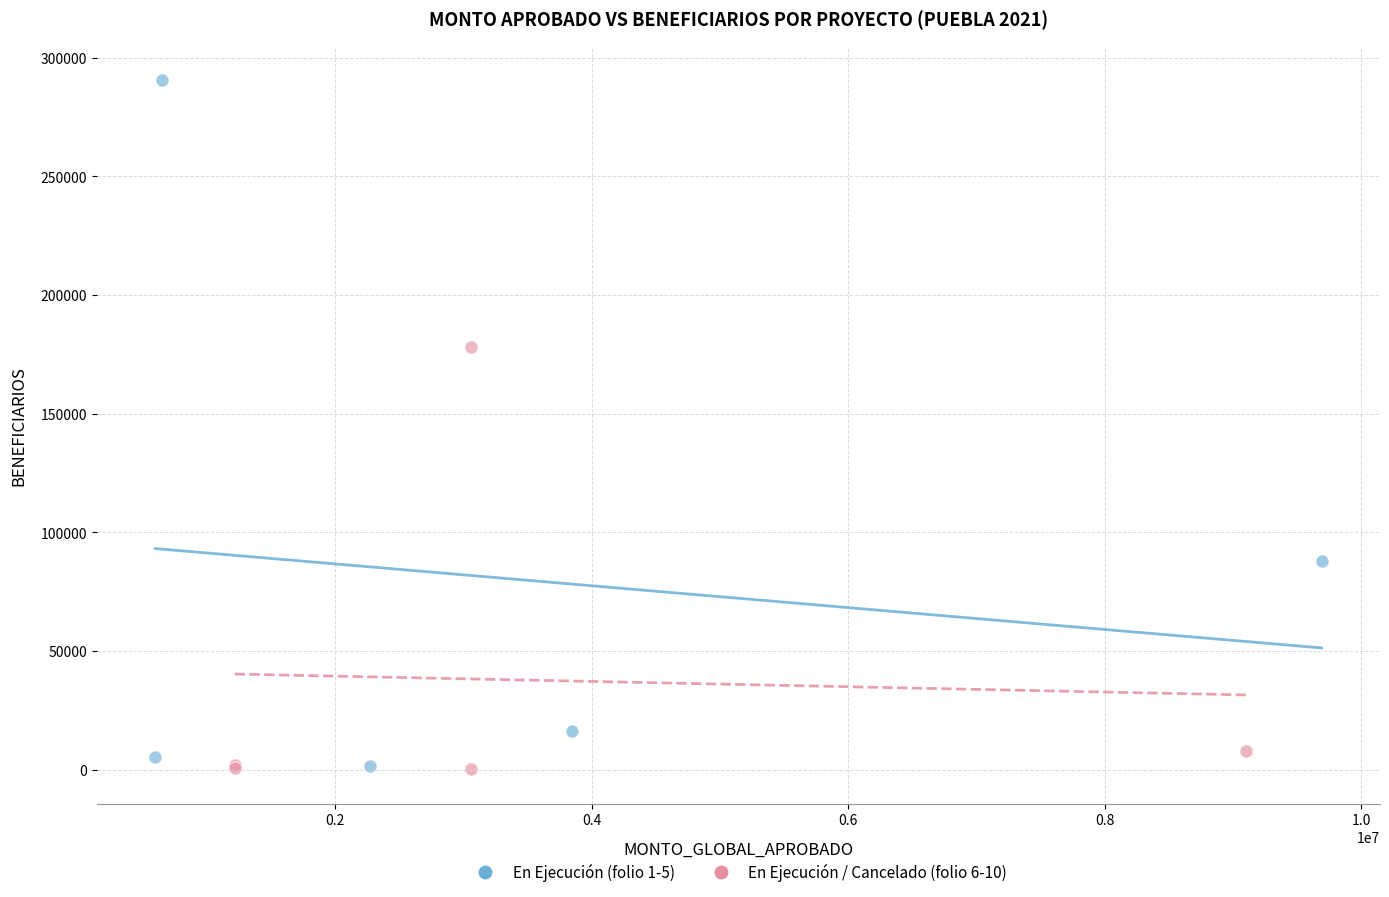

Which series contains the highest Y value?

En Ejecución (folio 1-5)